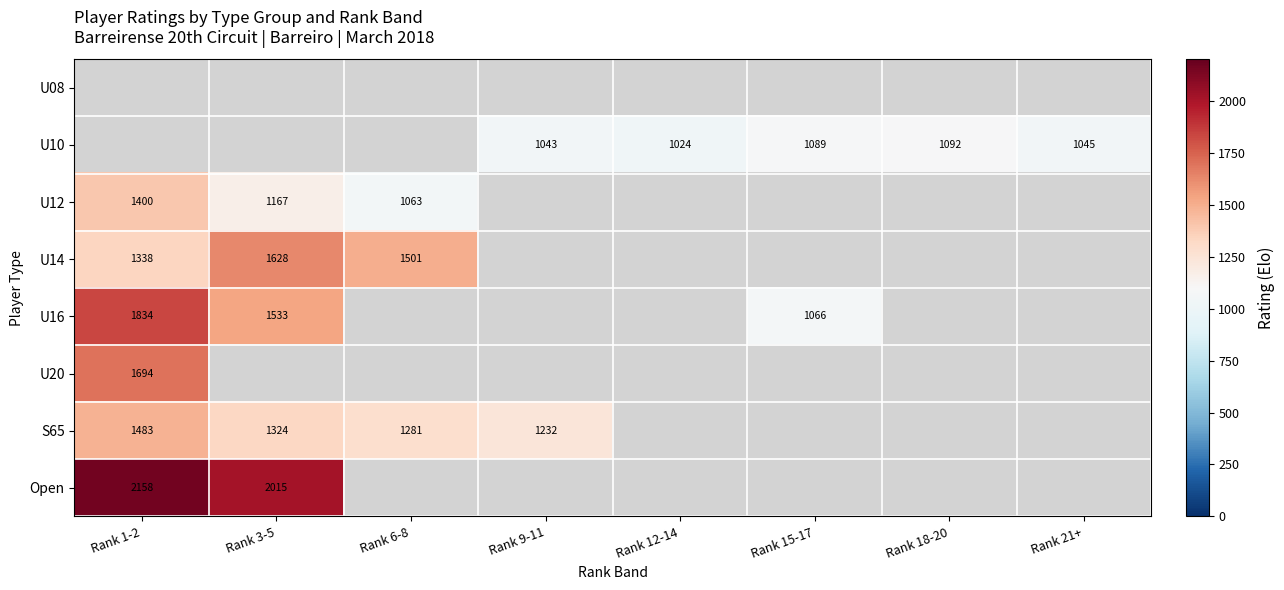

What is the smallest value displayed?

1024.0